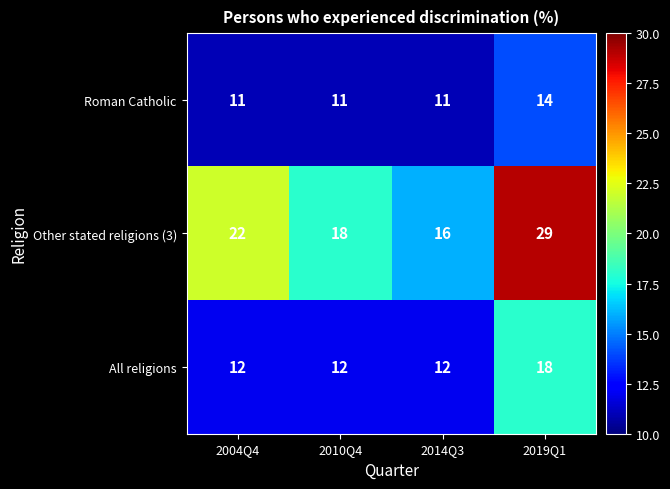

Reading left to right, transcribe all the data shown in this chart.

Roman Catholic: 11	11	11	14
Other stated religions (3): 22	18	16	29
All religions: 12	12	12	18